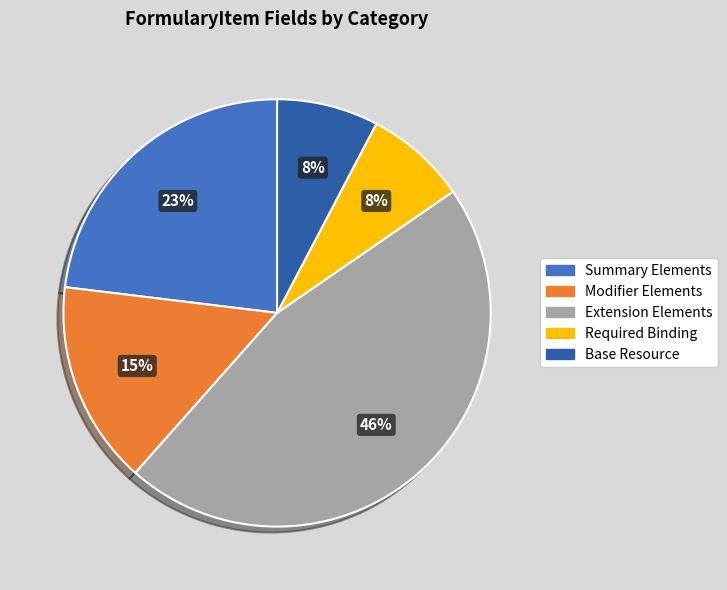

Does any single category account for the majority?

No